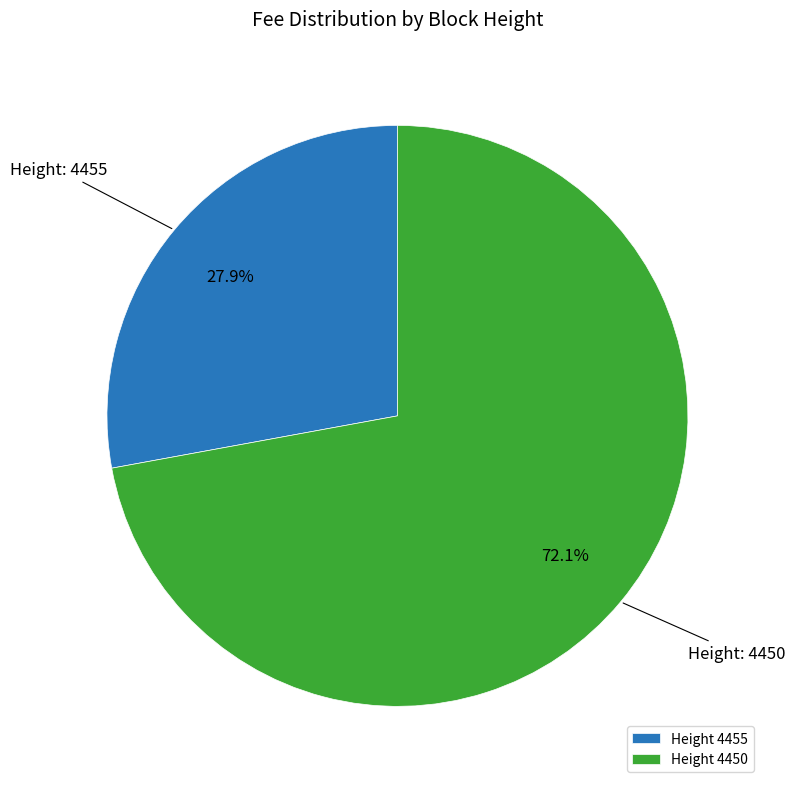

Rank the categories by value from lowest to highest.

Height 4455, Height 4450